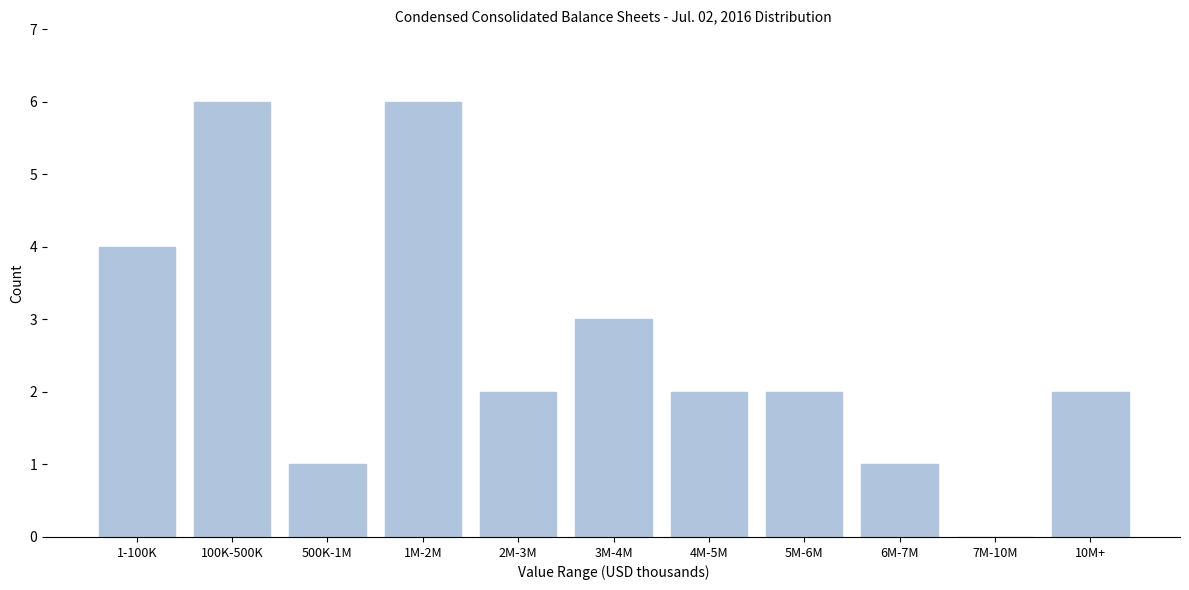

Reading left to right, list all the values displayed in this chart.

1-100K=4	100K-500K=6	500K-1M=1	1M-2M=6	2M-3M=2	3M-4M=3	4M-5M=2	5M-6M=2	6M-7M=1	7M-10M=0	10M+=2